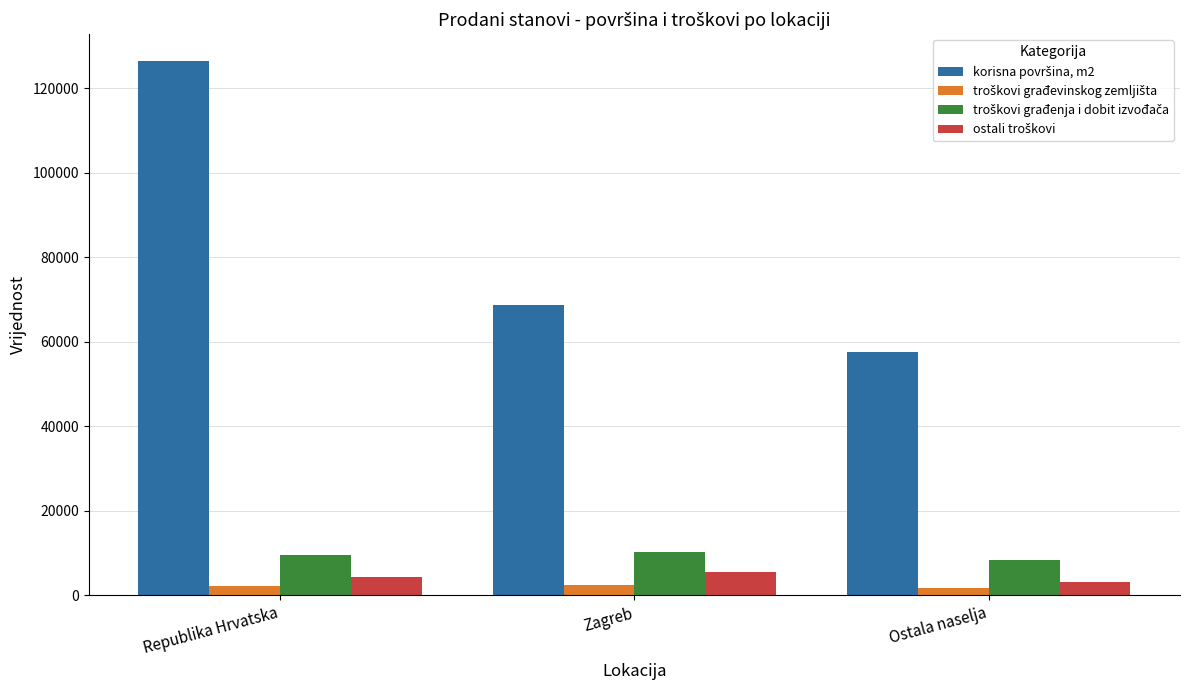

At how many categories does at least one series exceed 14420?

3